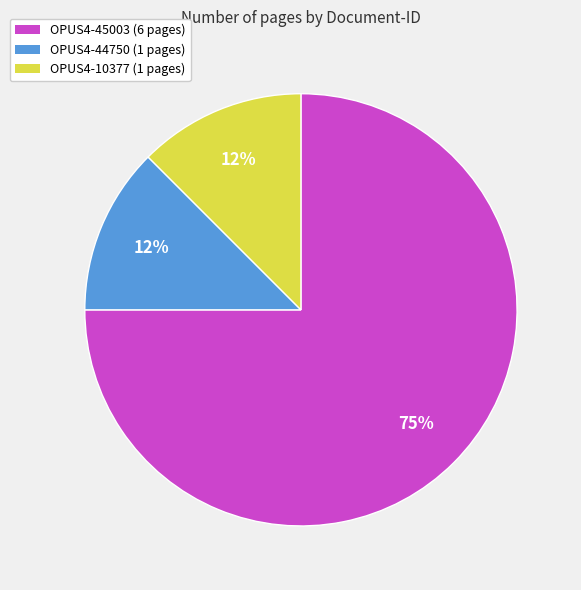

Which category accounts for the majority?

OPUS4-45003